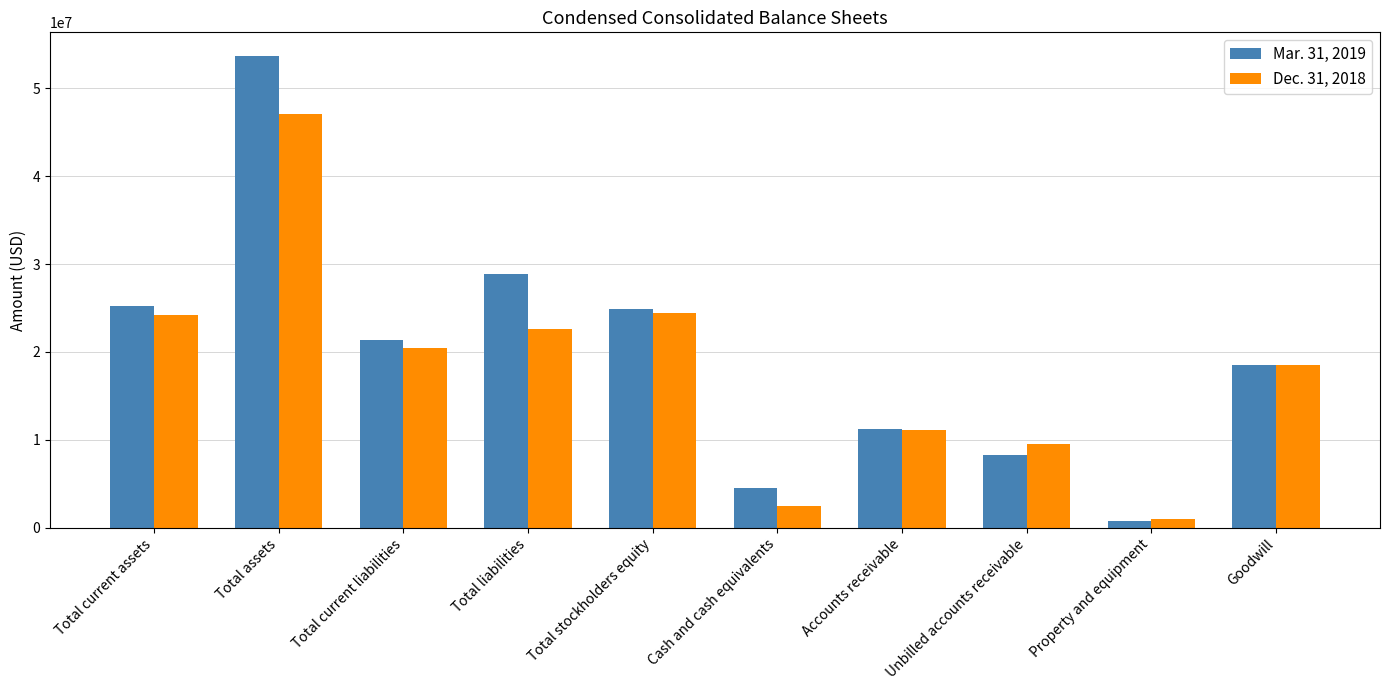

What are all the series names shown in the legend?

Mar. 31, 2019, Dec. 31, 2018